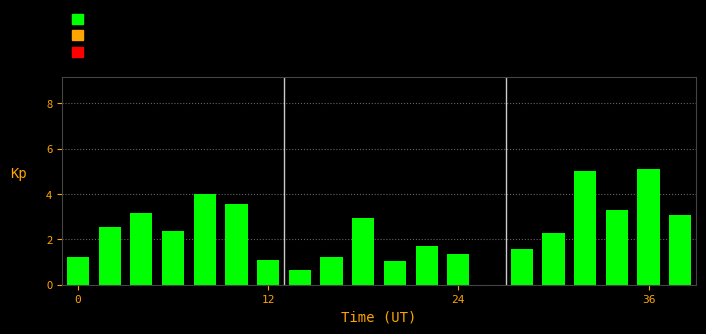

What is the sum of all values?

47.1